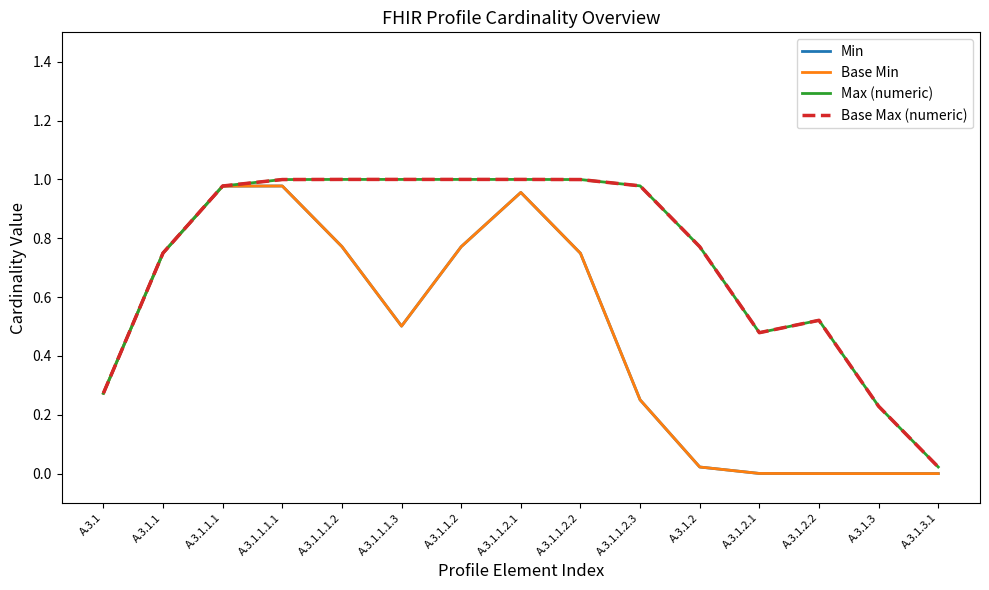

What is the label of the 9th point from the right?

A.3.1.1.2